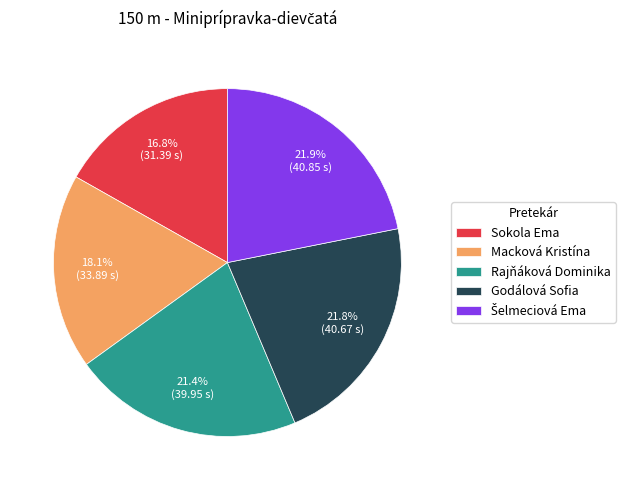

What portion of the pie excludes Sokola Ema?

83.2%